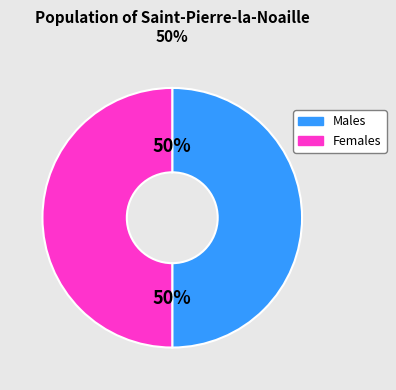

How many slices are in this pie chart?

2